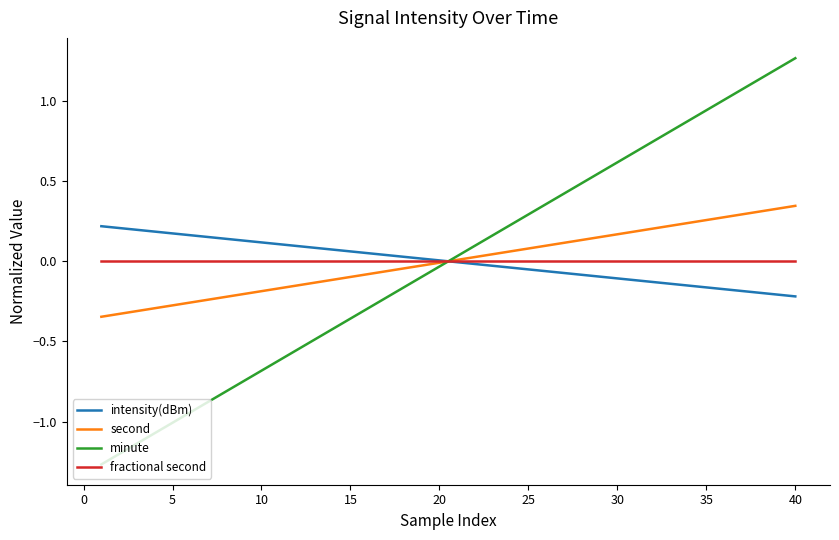

Which series has the largest range (max minus min)?

minute